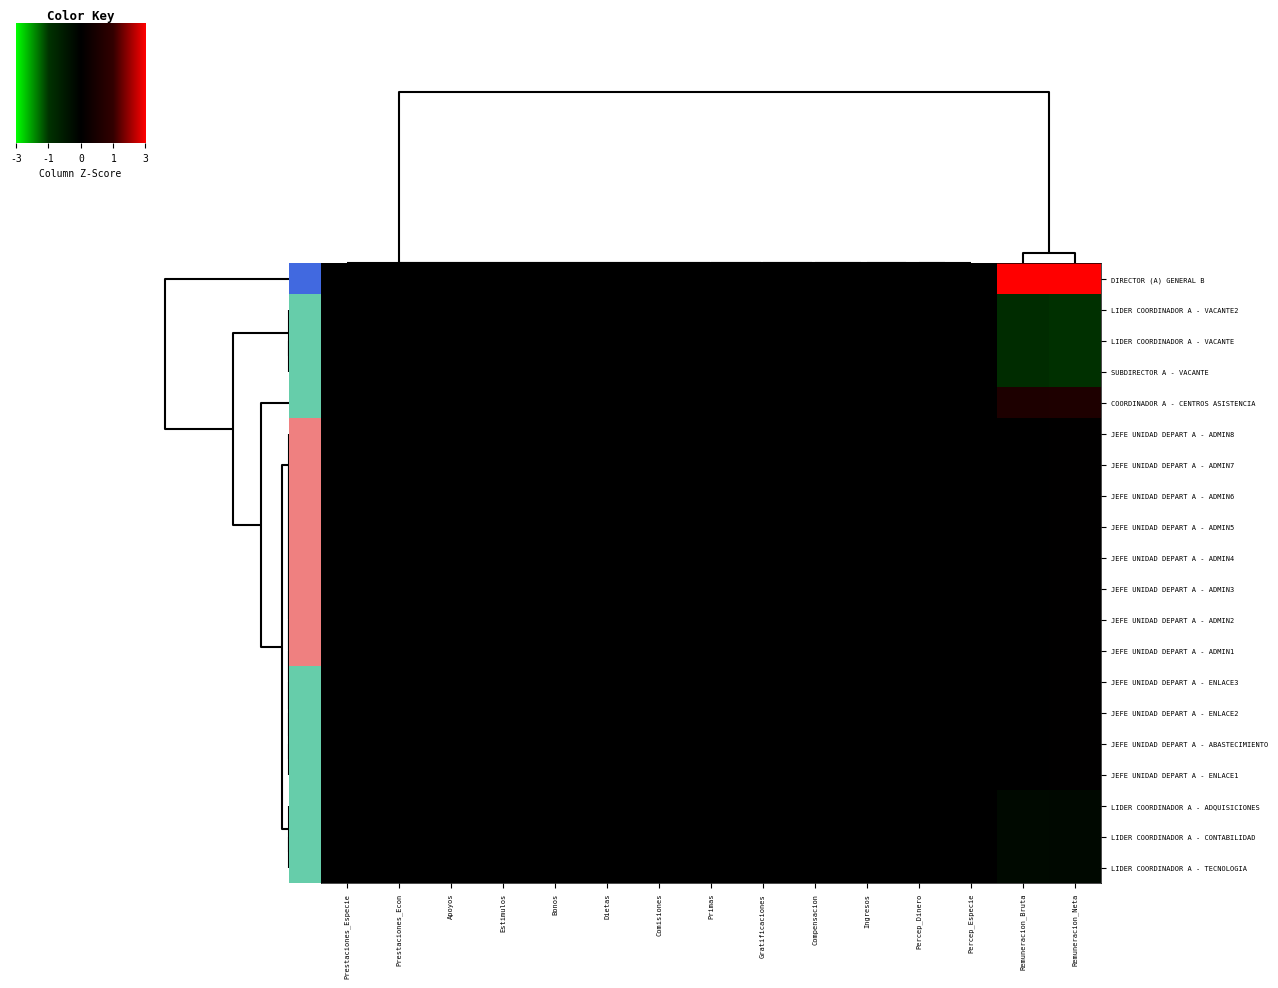

Which series has the widest spread of values?

DIRECTOR (A) GENERAL B